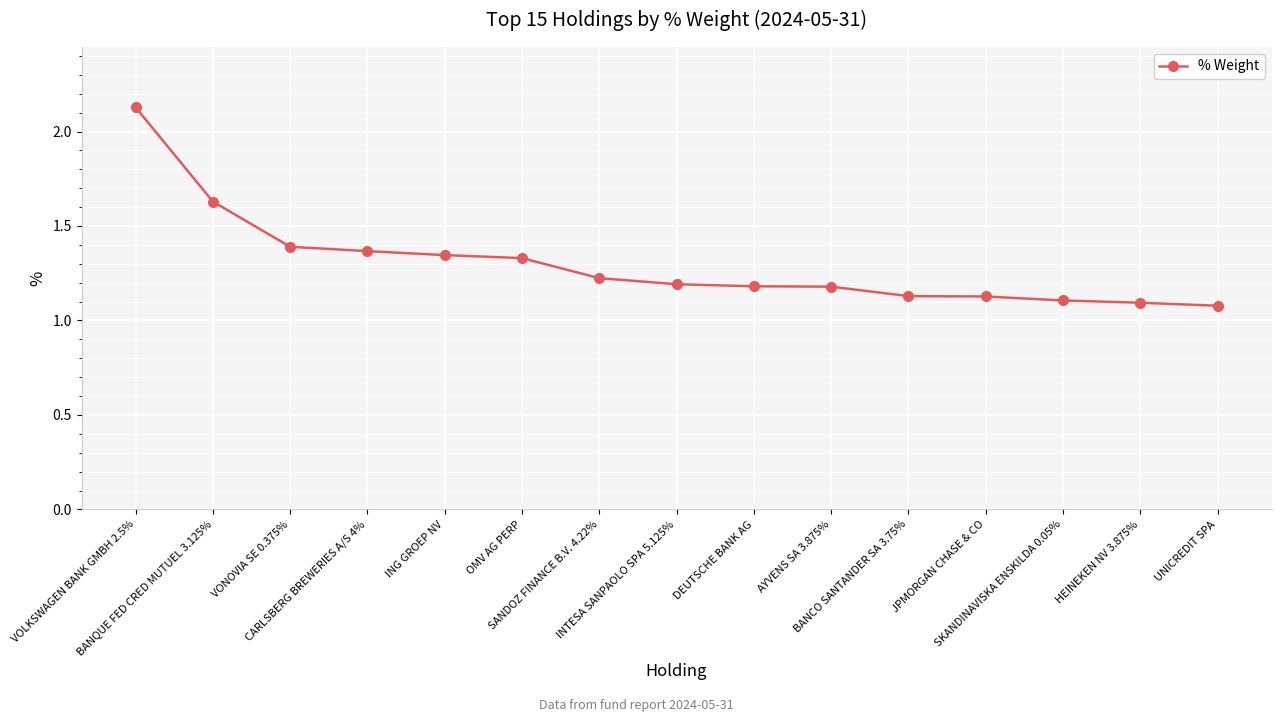

What is the sum of all values?

19.5